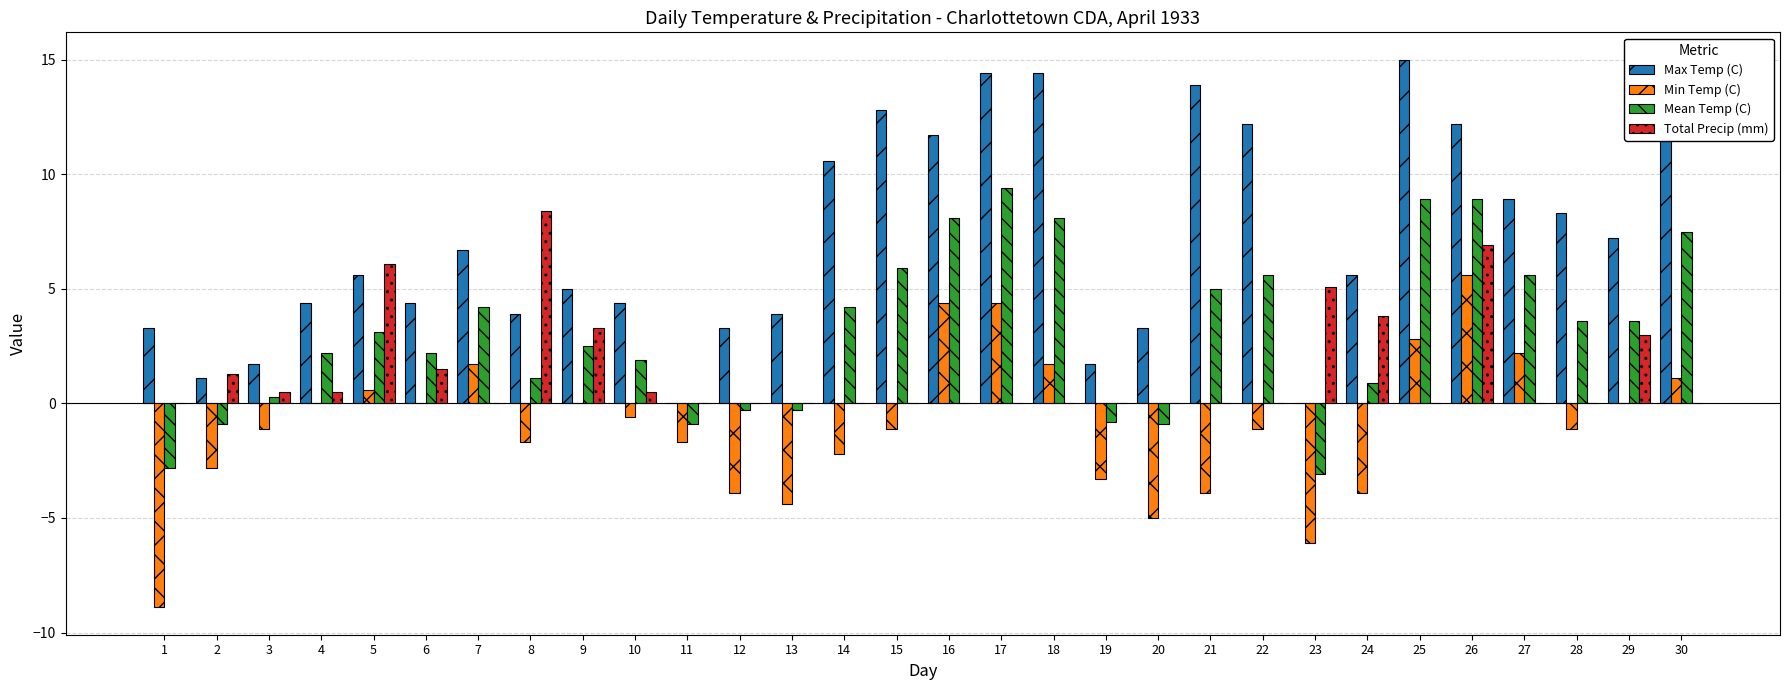

What is the sum of all Min Temp (C) values?

-28.3